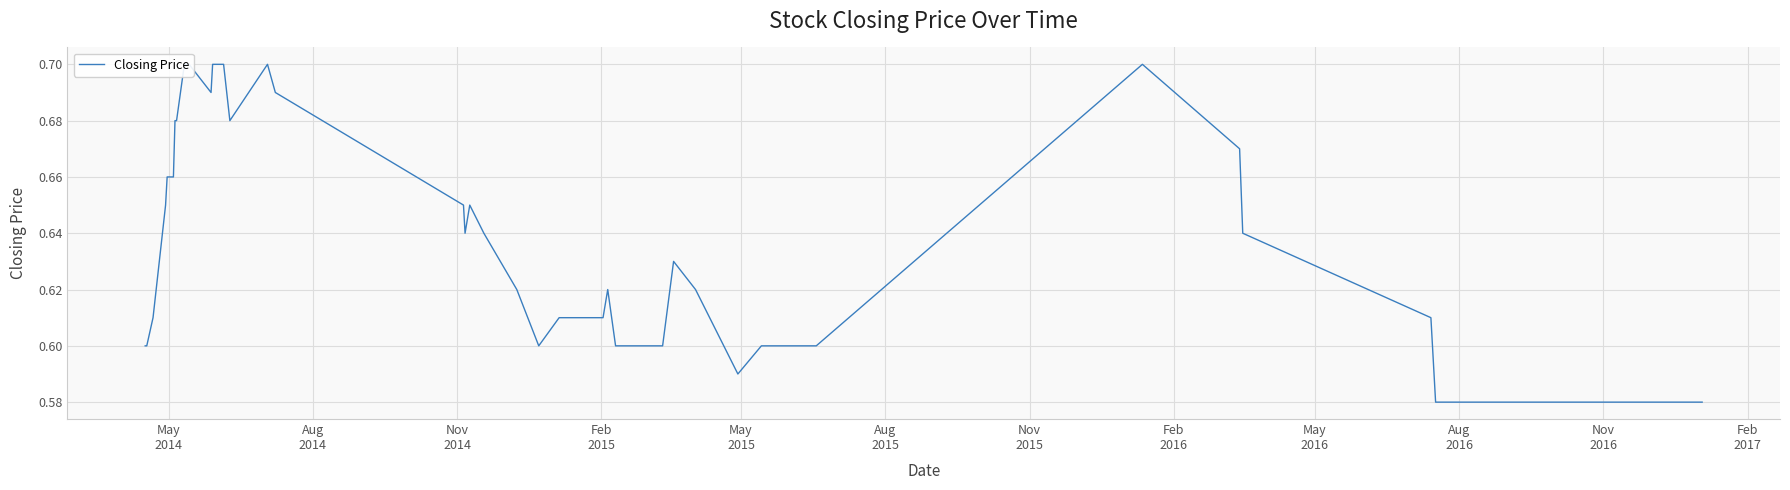

What is the label of the 39th point from the right?

Aug
2014